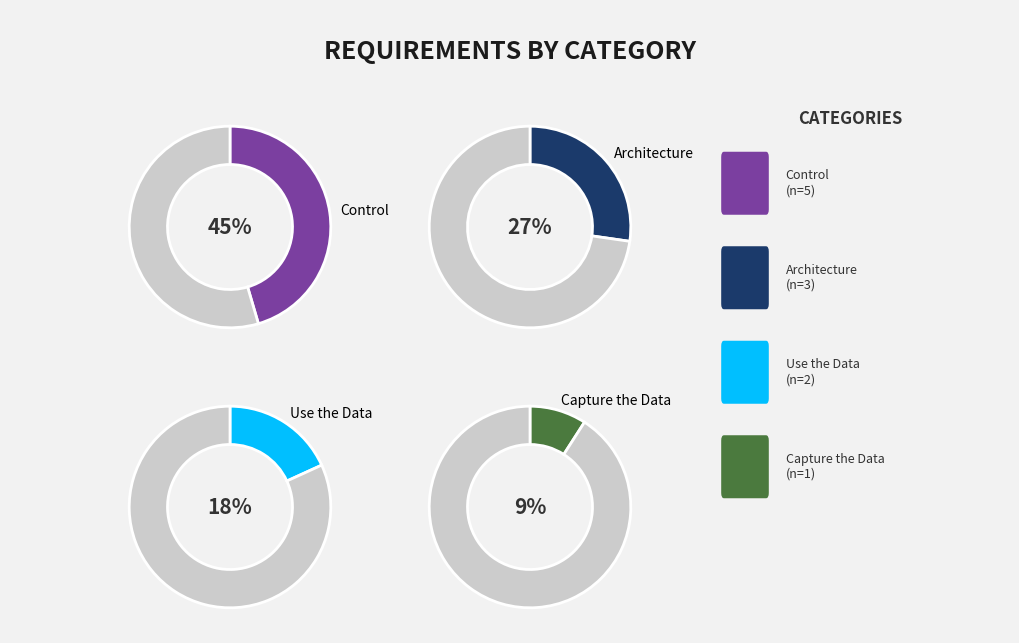

Which category has the smallest portion of the pie?

Capture the Data